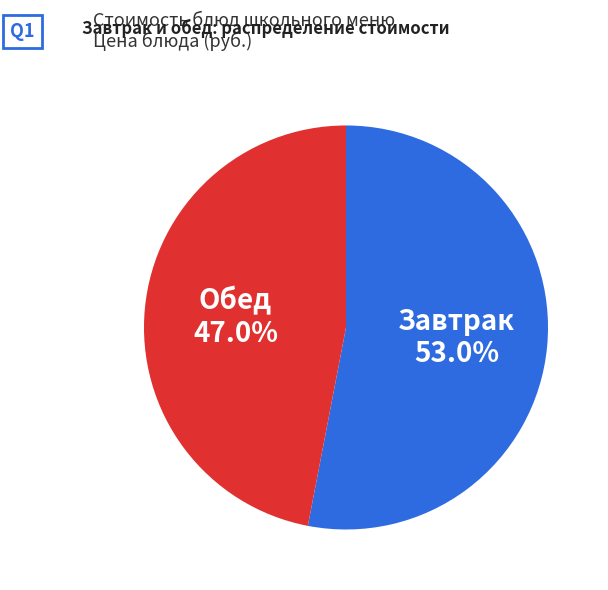

How many slices are in this pie chart?

2